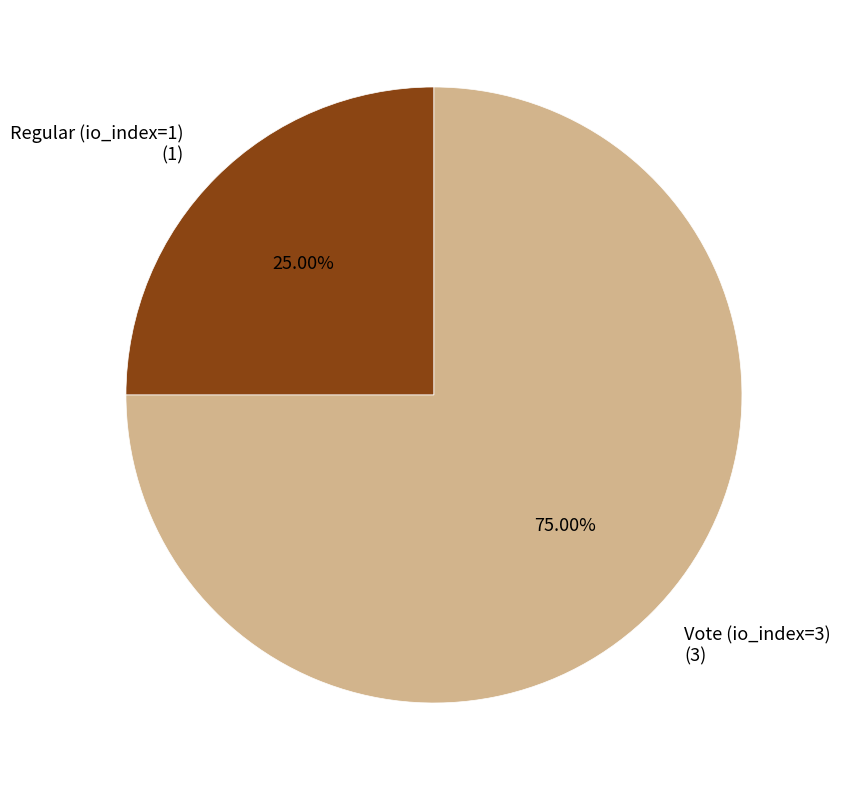

Is it true that Regular (io_index=1) is 25% of the pie?

True